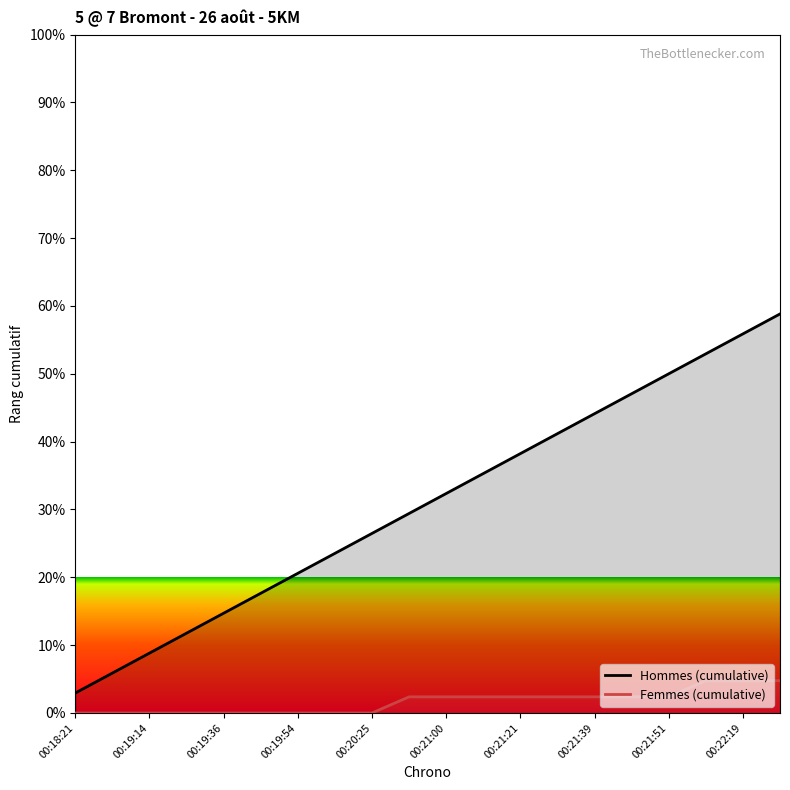

True or false: Femmes (cumulative) and Hommes (cumulative) cross at least once.

False